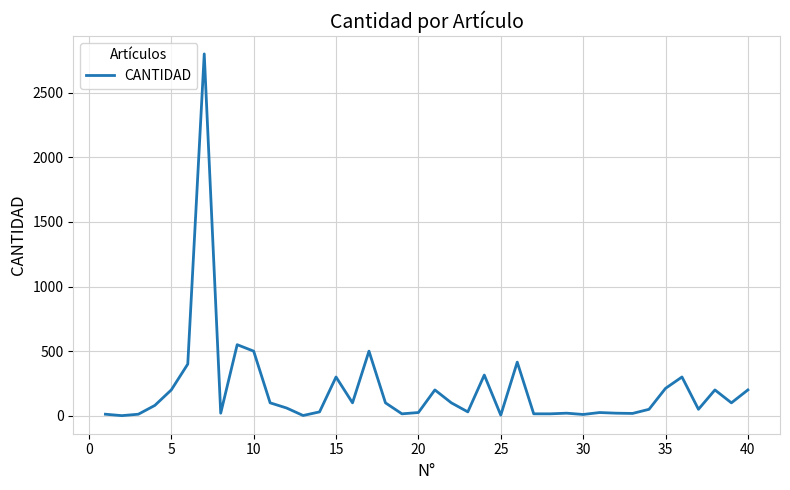

What is the greatest value displayed?

2800